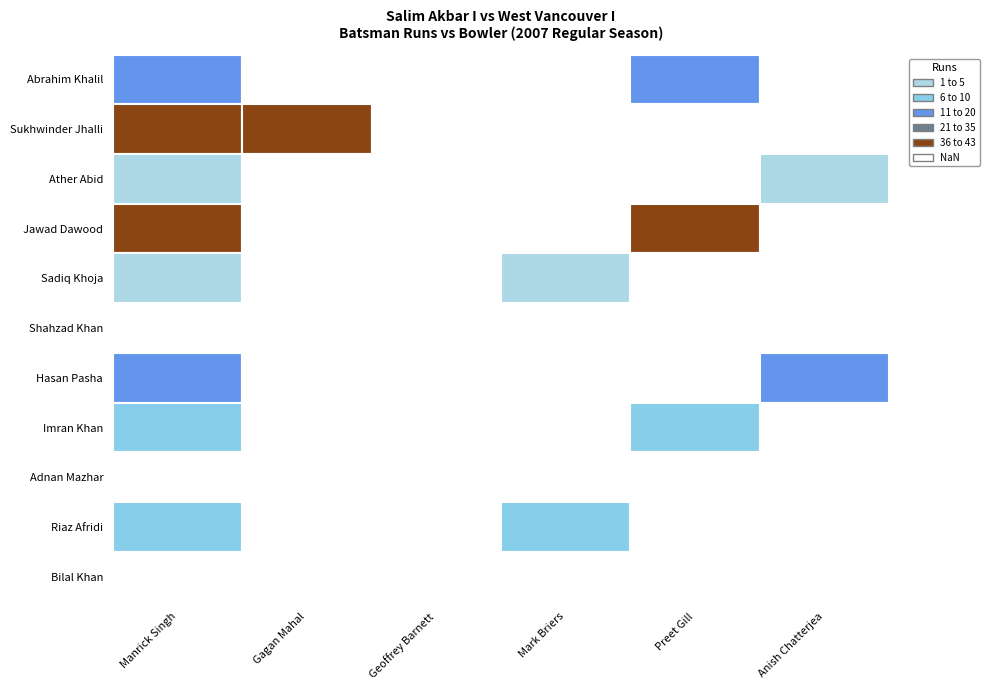

What is the difference between the maximum and second lowest values in the Hasan Pasha series?

17